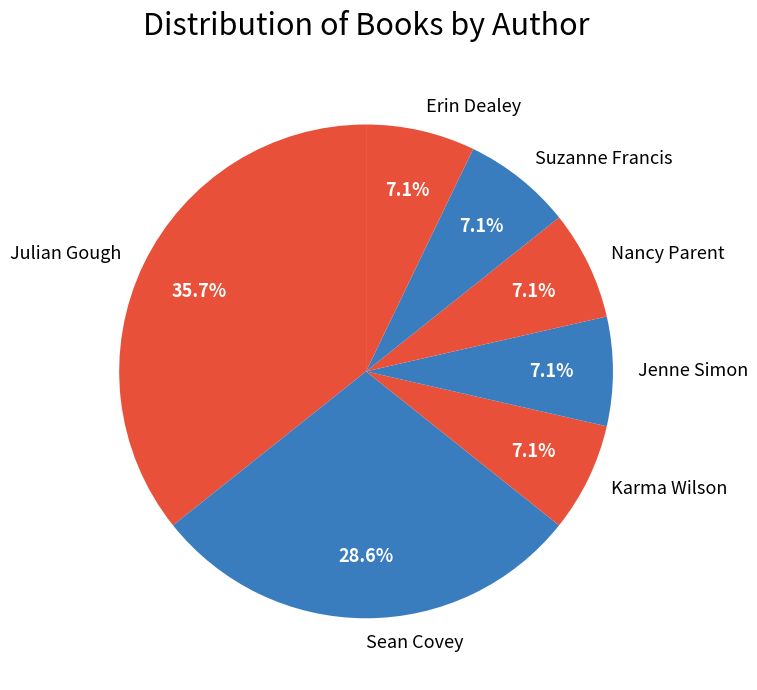

Which slice is the largest?

Julian Gough